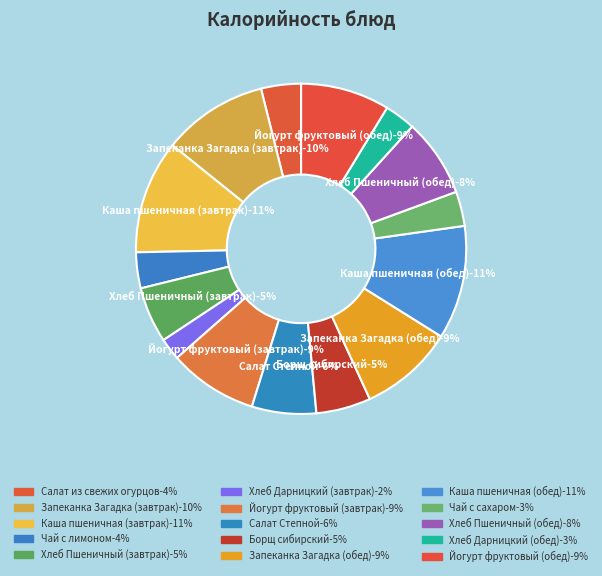

Is Чай с лимоном the majority of the pie?

No